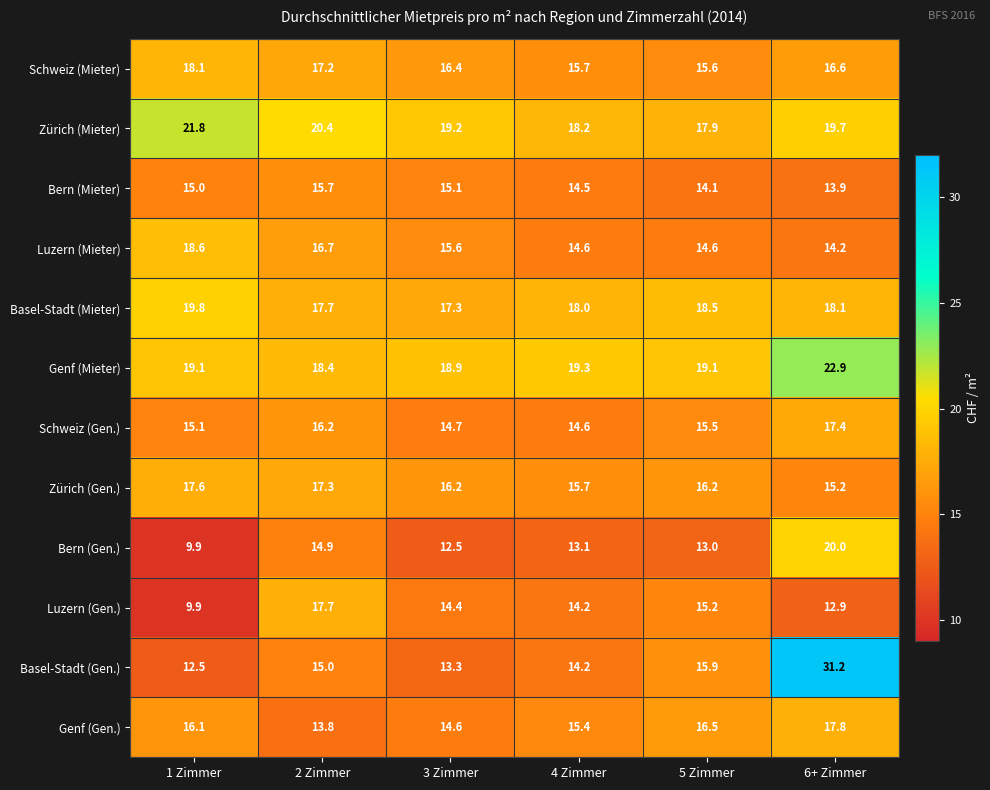

Which category has the lowest value across all series?

1 Zimmer